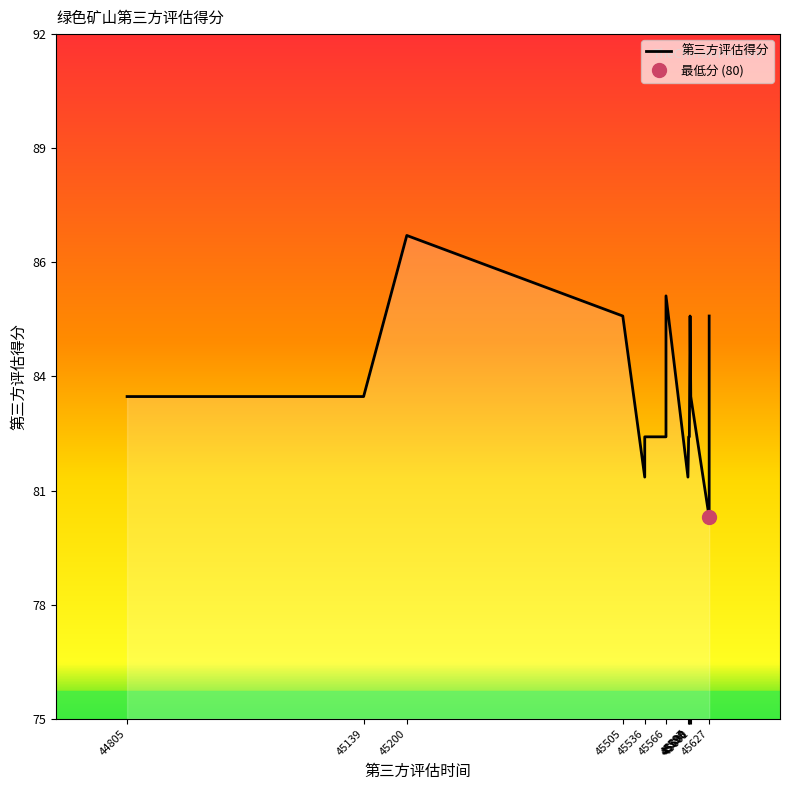

Is it true that the value at 45597 is 81.0?

True